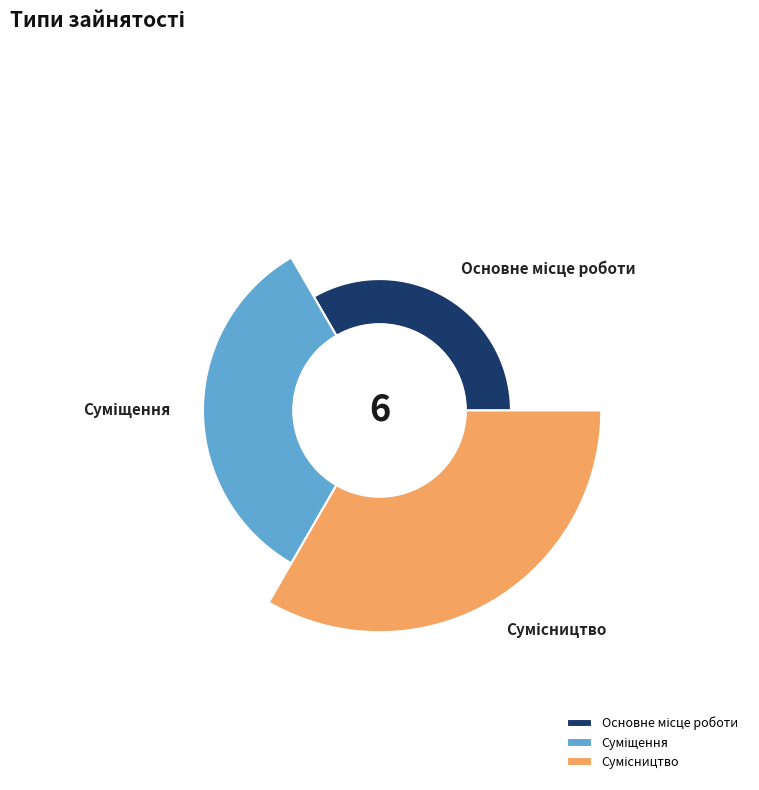

Which has a higher value, Основне місце роботи or Сумісництво?

Сумісництво